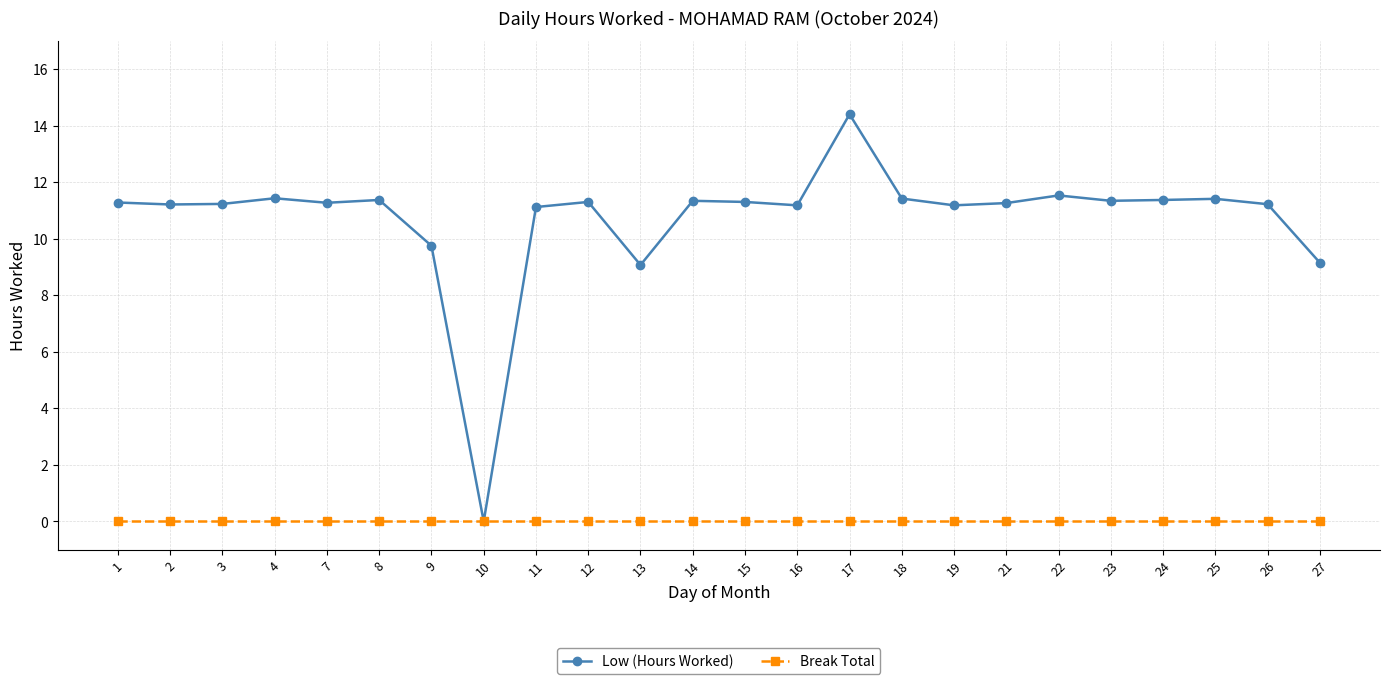

The value of Low (Hours Worked) at 15 is 7.1. True or false?

False